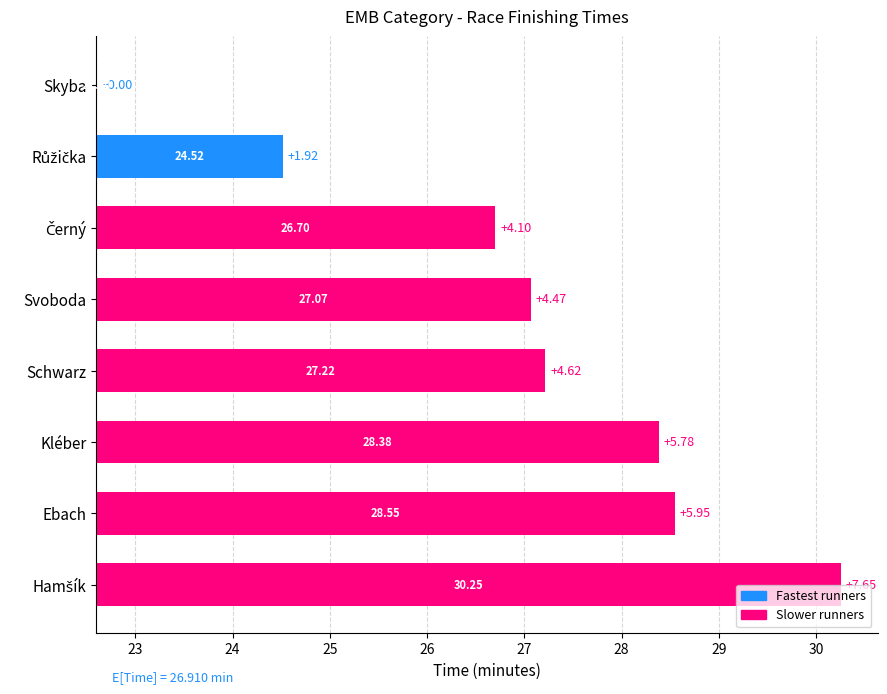

Does the chart contain stacked bars?

No